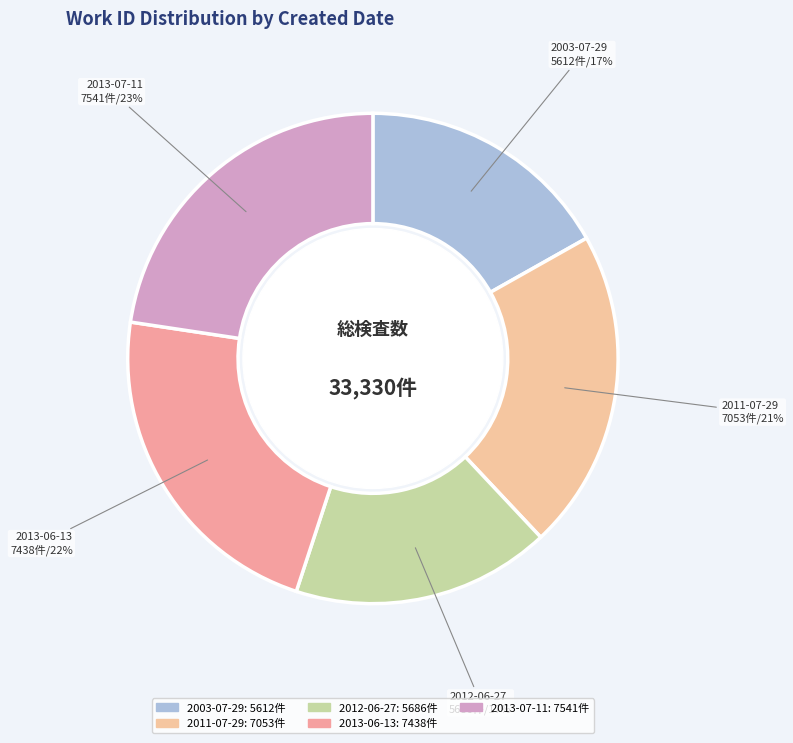

To the nearest percent, what is the difference between the largest and smallest slice percentages?

6%